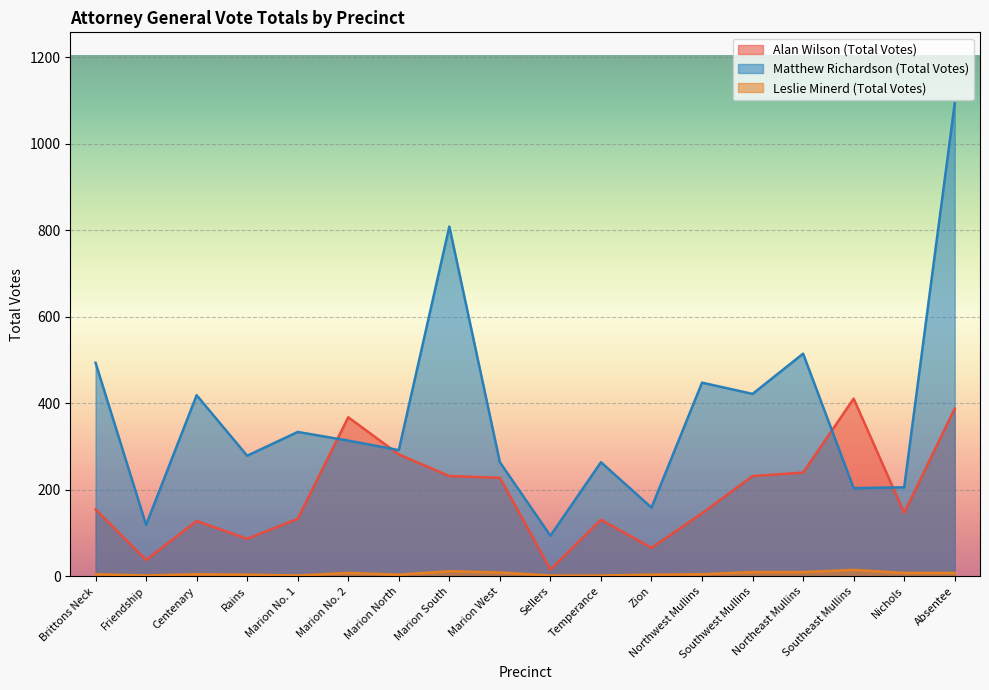

What is the label of the 18th point from the right?

Brittons Neck